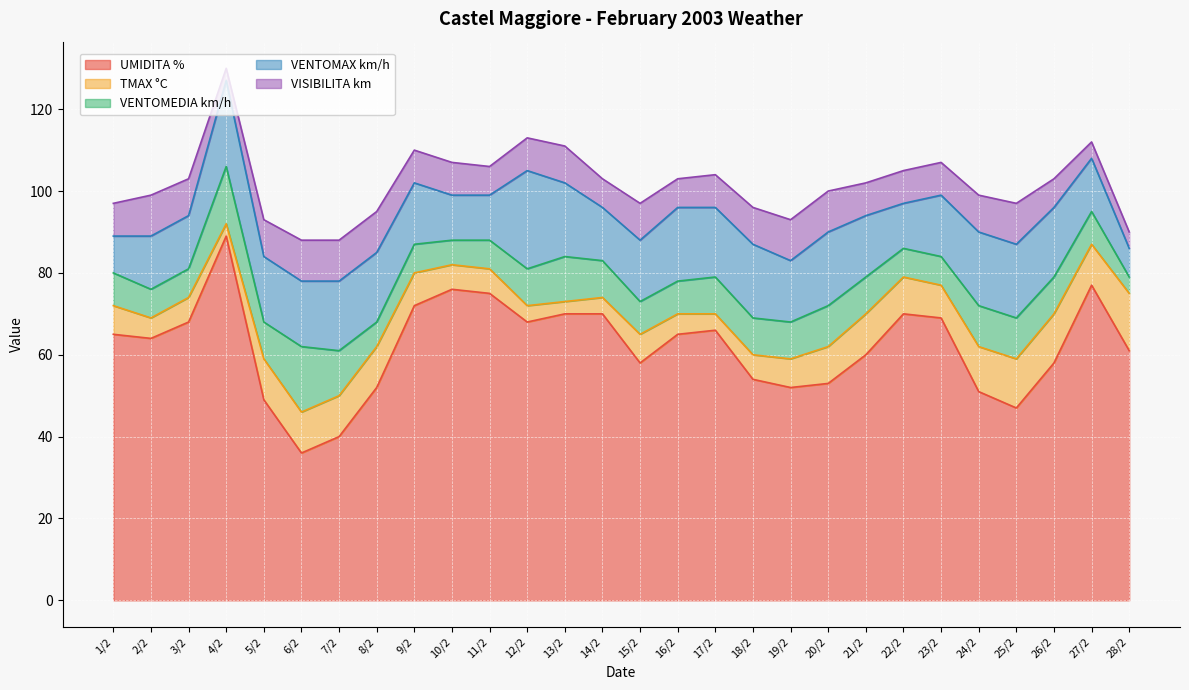

At 17/2, list the series in order from largest to smallest.

UMIDITA %, VENTOMAX km/h, VENTOMEDIA km/h, VISIBILITA km, TMAX °C